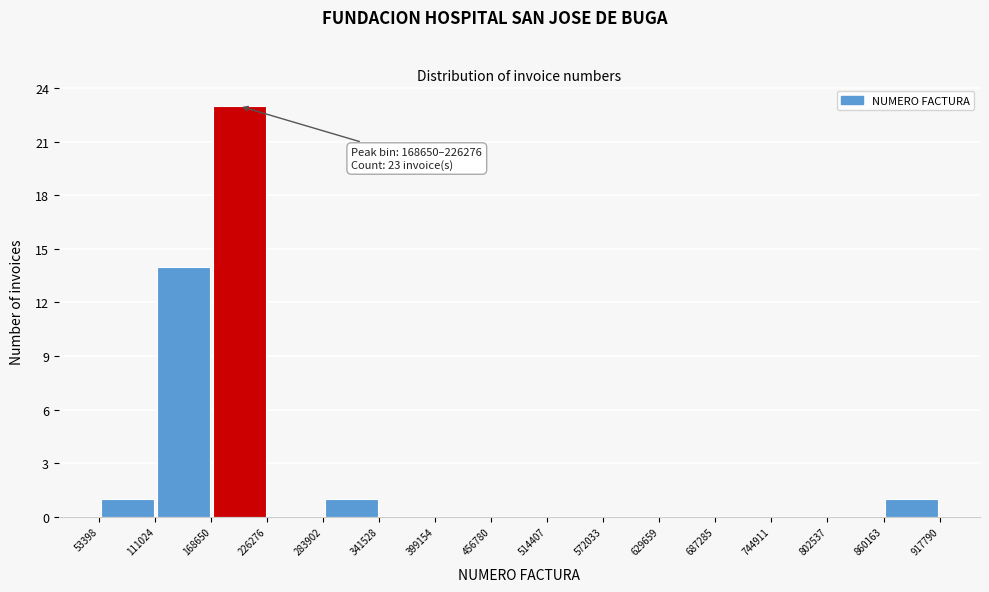

Which range on the x-axis has the tallest bar?

168650 to 226276